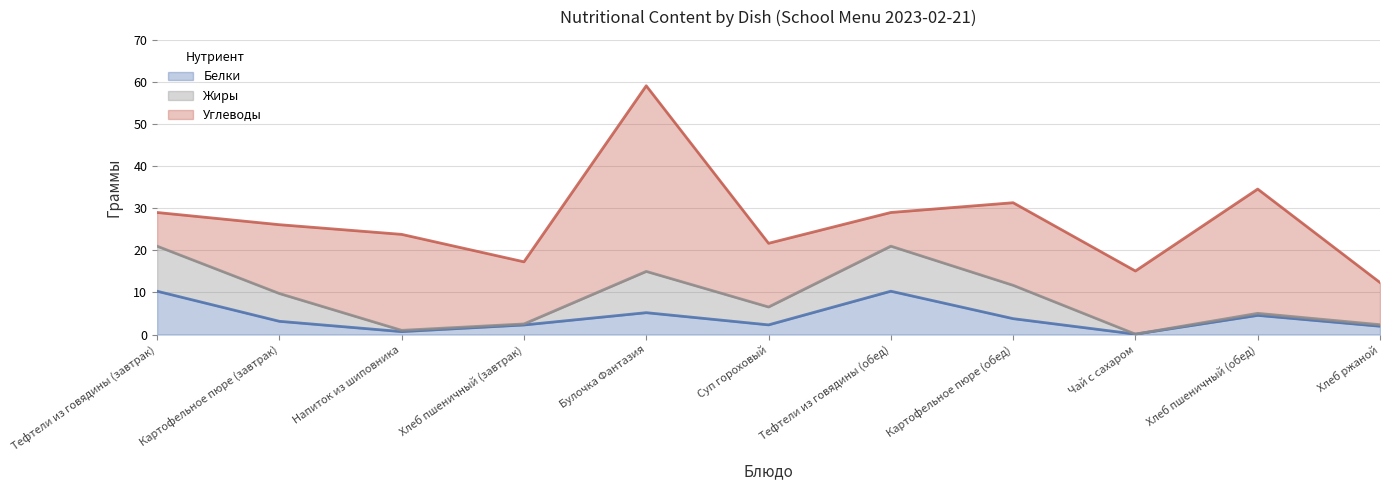

List the labels in order of Белки value, smallest first.

Чай с сахаром, Напиток из шиповника, Хлеб ржаной, Хлеб пшеничный (завтрак), Суп гороховый, Картофельное пюре (завтрак), Картофельное пюре (обед), Хлеб пшеничный (обед), Булочка Фантазия, Тефтели из говядины (завтрак), Тефтели из говядины (обед)